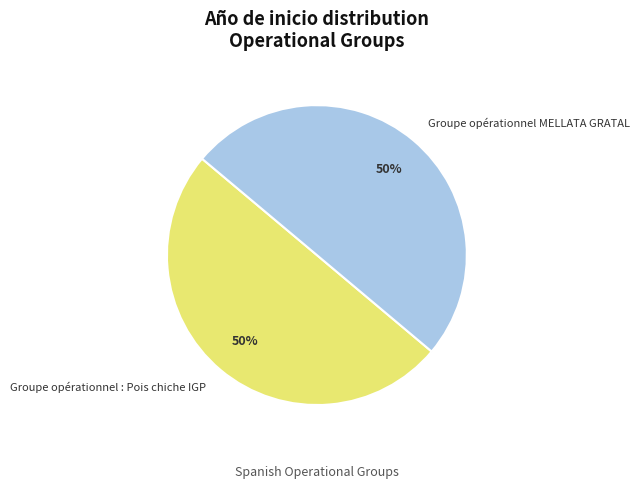

The Groupe opérationnel MELLATA GRATAL slice represents 50% of the pie. True or false?

True